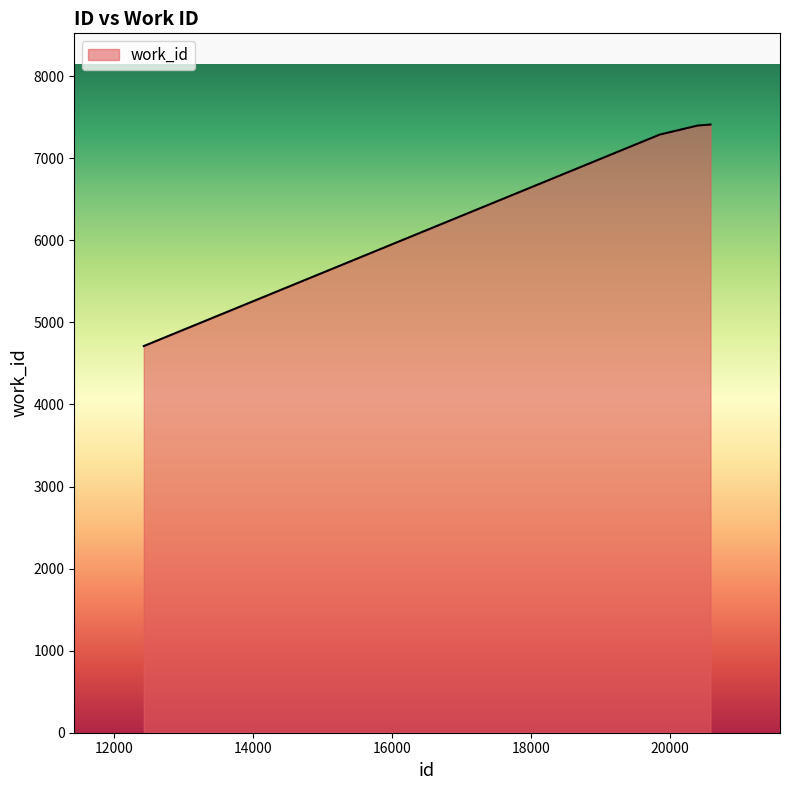

What is the difference between the maximum and minimum values?

2699